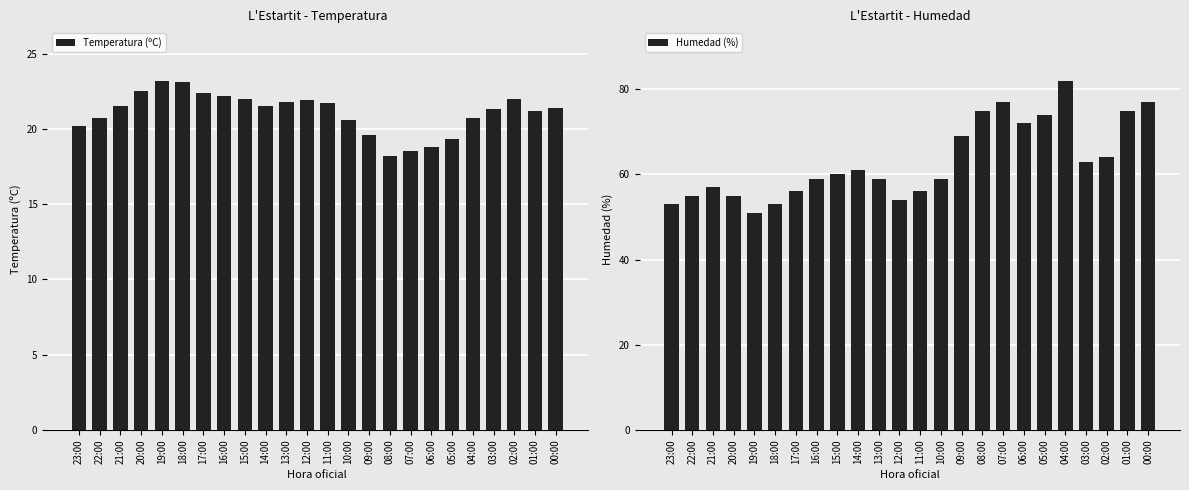

What is the sum of all Humedad (%) values?

1516